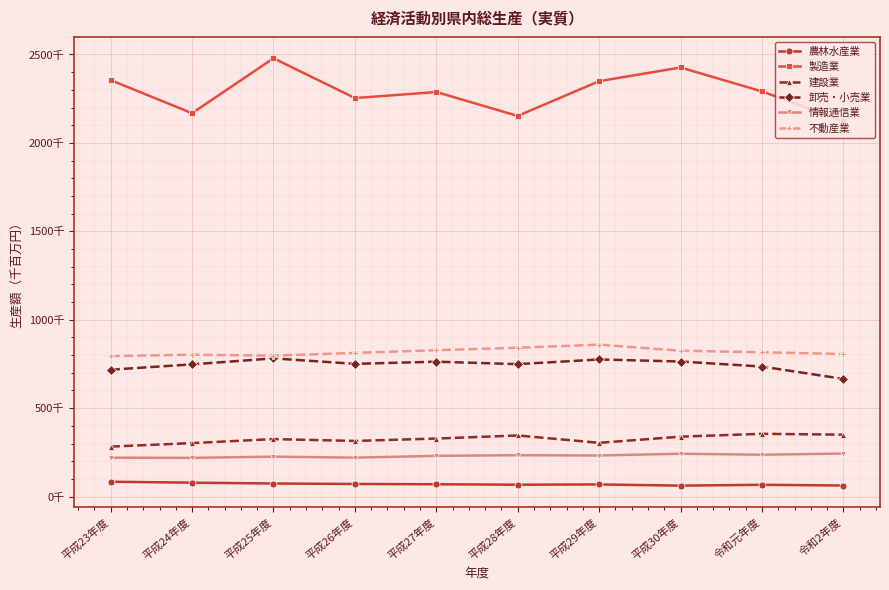

What is the total value across all series at 平成24年度?

4318124